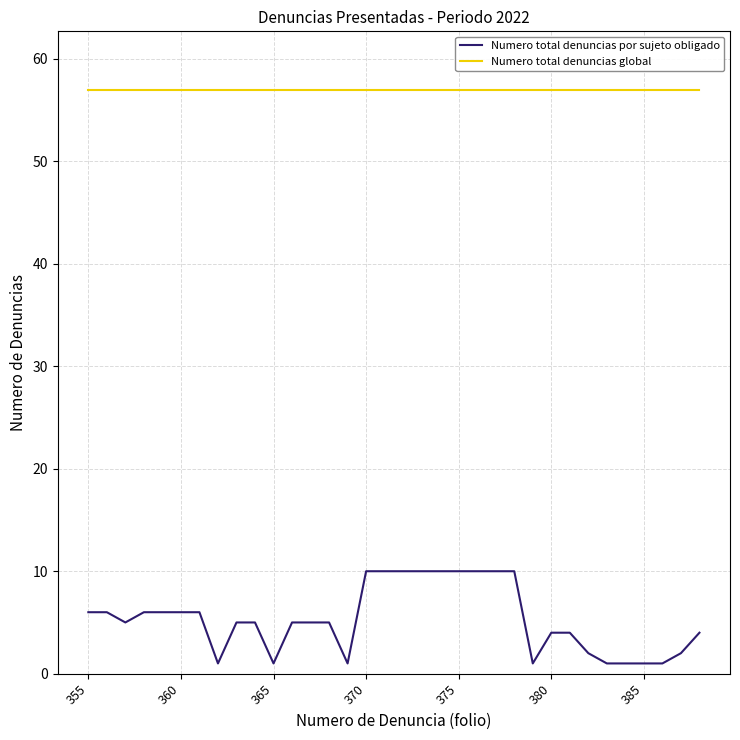

True or false: Numero total denuncias global and Numero total denuncias por sujeto obligado intersect in this chart.

False